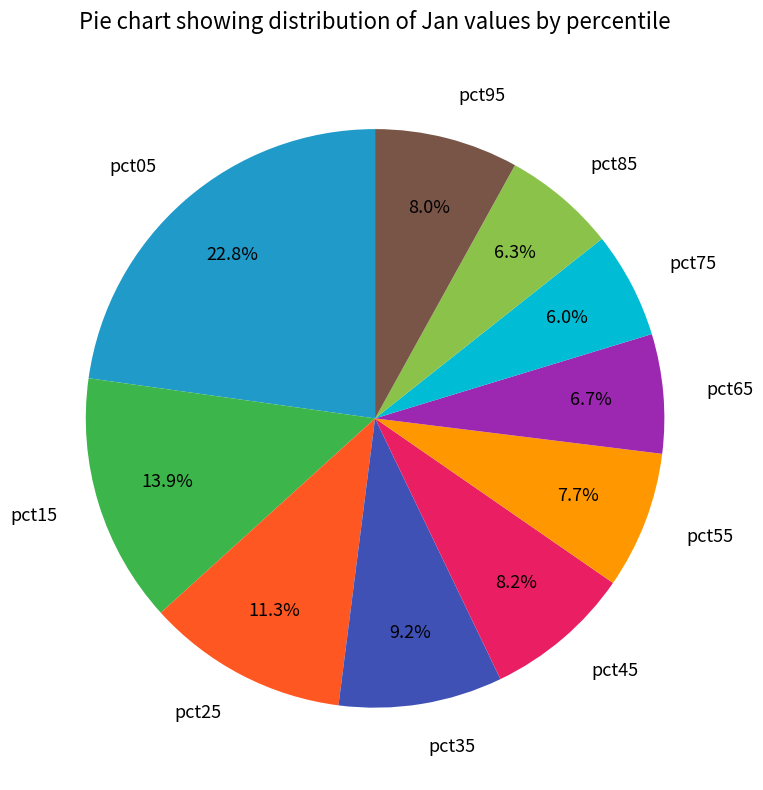

To the nearest percent, what percentage of the pie is pct35?

9%